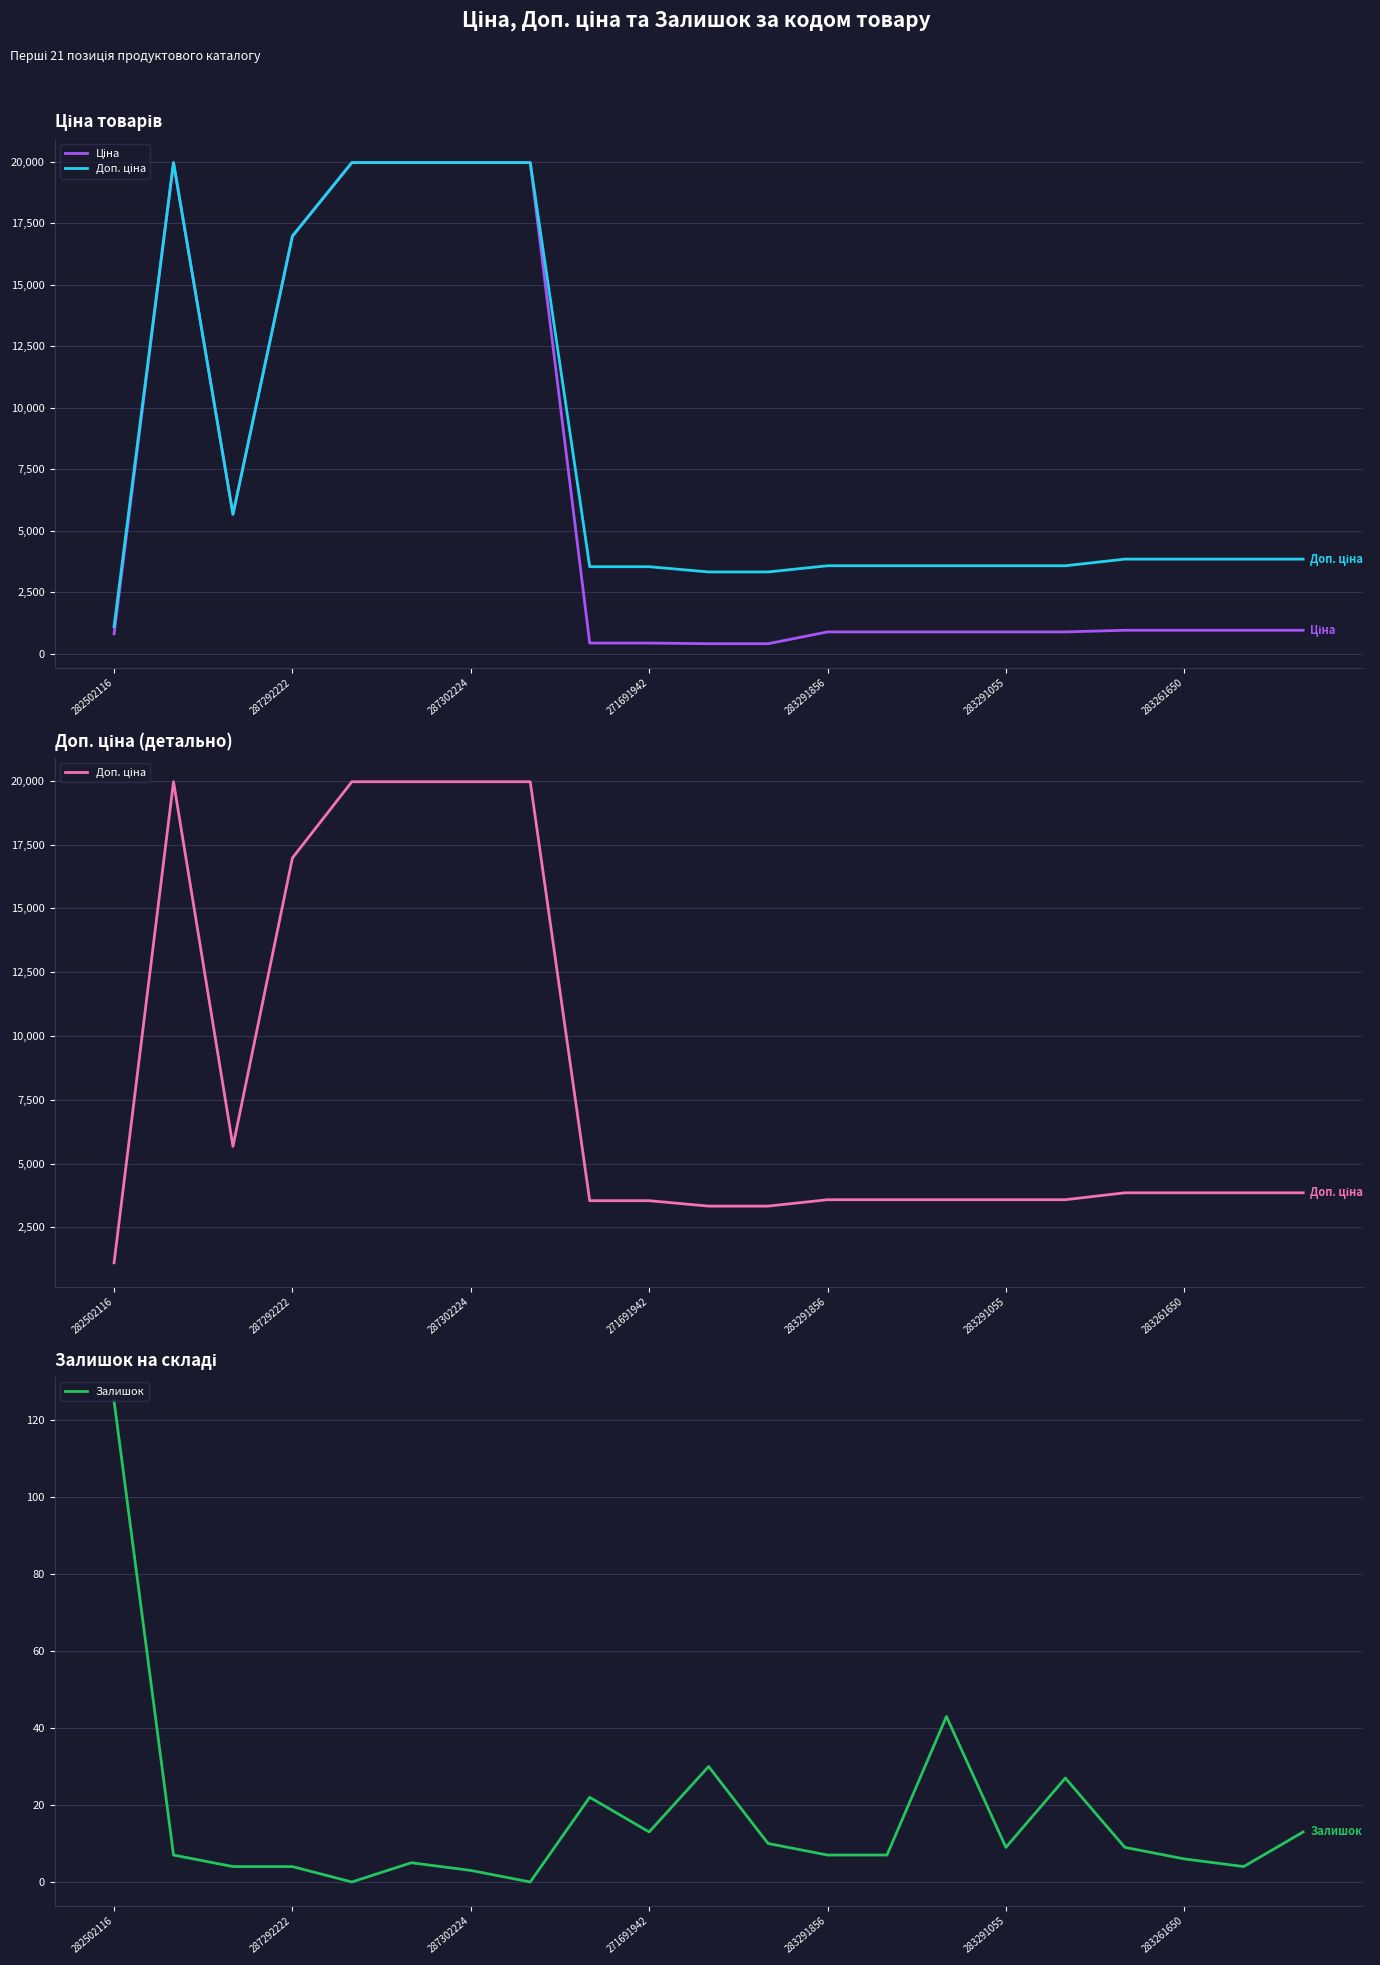

What are all the series names shown in the legend?

Ціна, Доп. ціна, Залишок